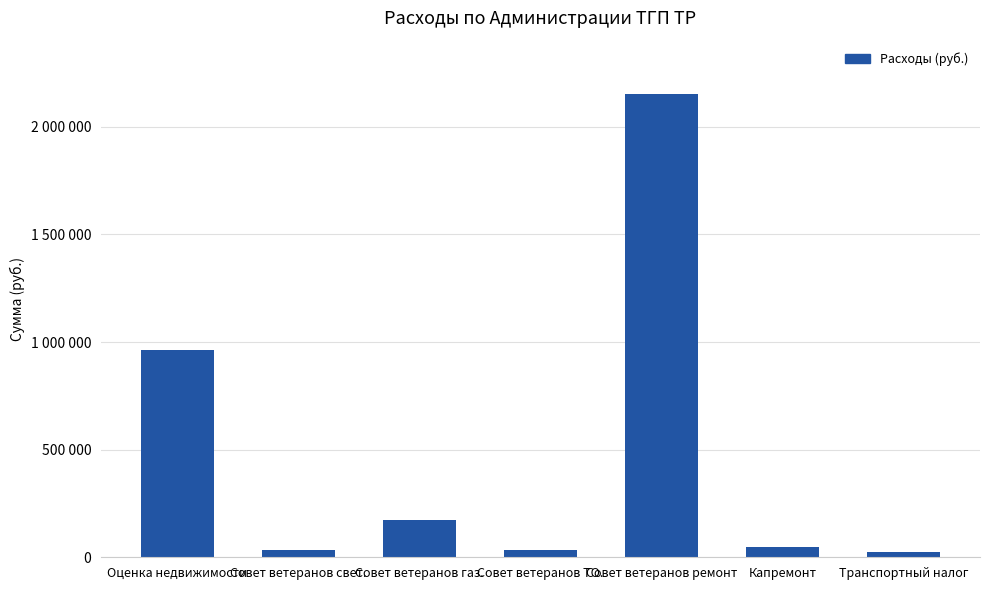

What is the label of the 3rd bar from the left?

Совет ветеранов газ.